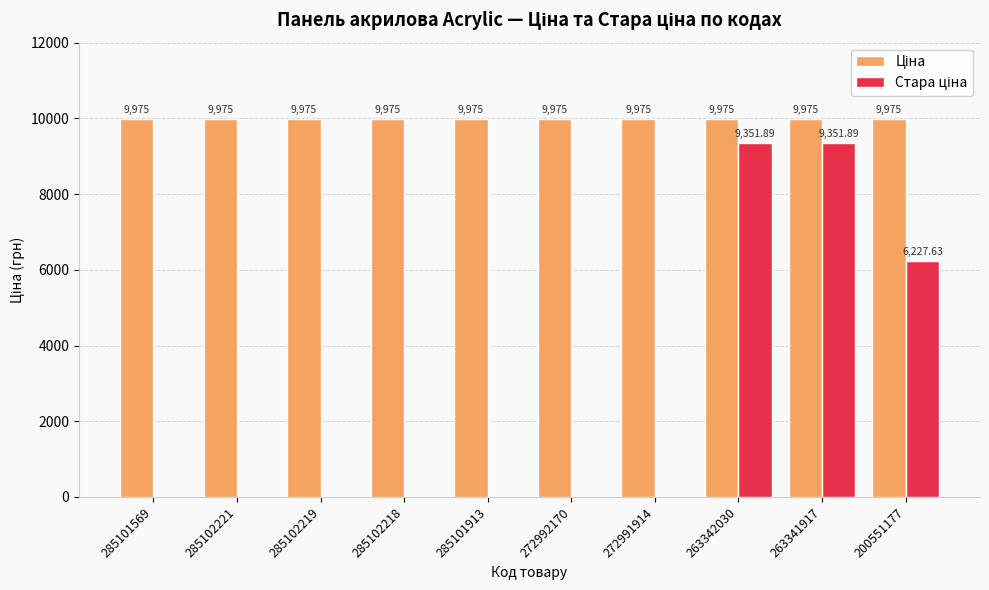

What is the total value across all series at 285101569?

9975.0